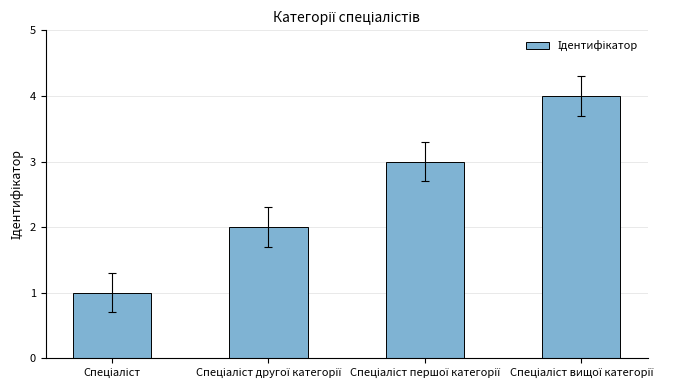

Reading right to left, what are all the values shown in this chart?

4	3	2	1